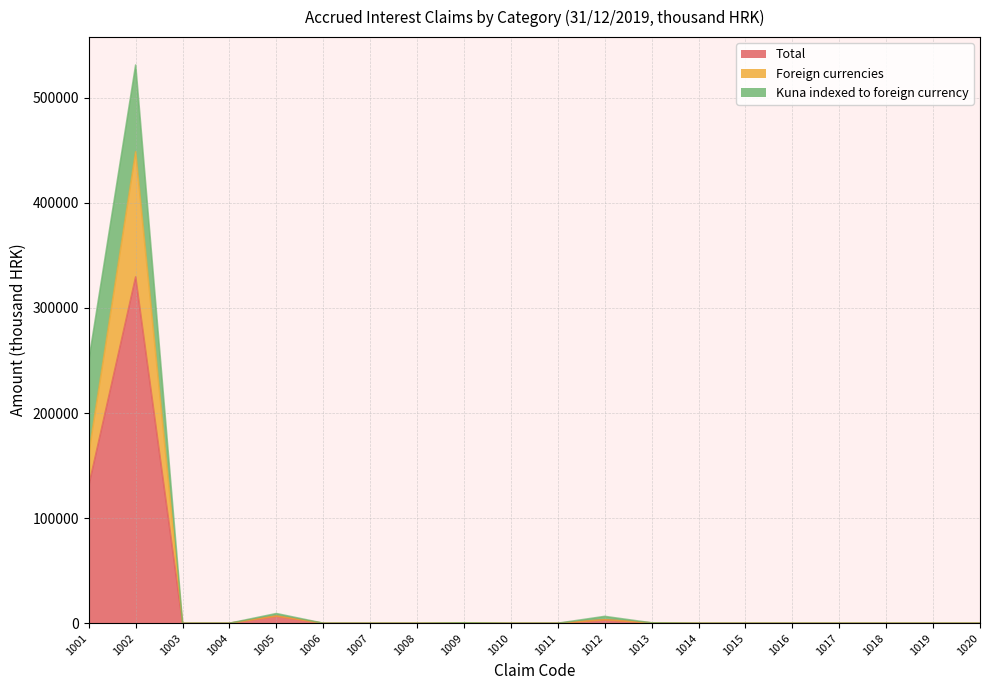

What is the highest value of the Total series?

329482